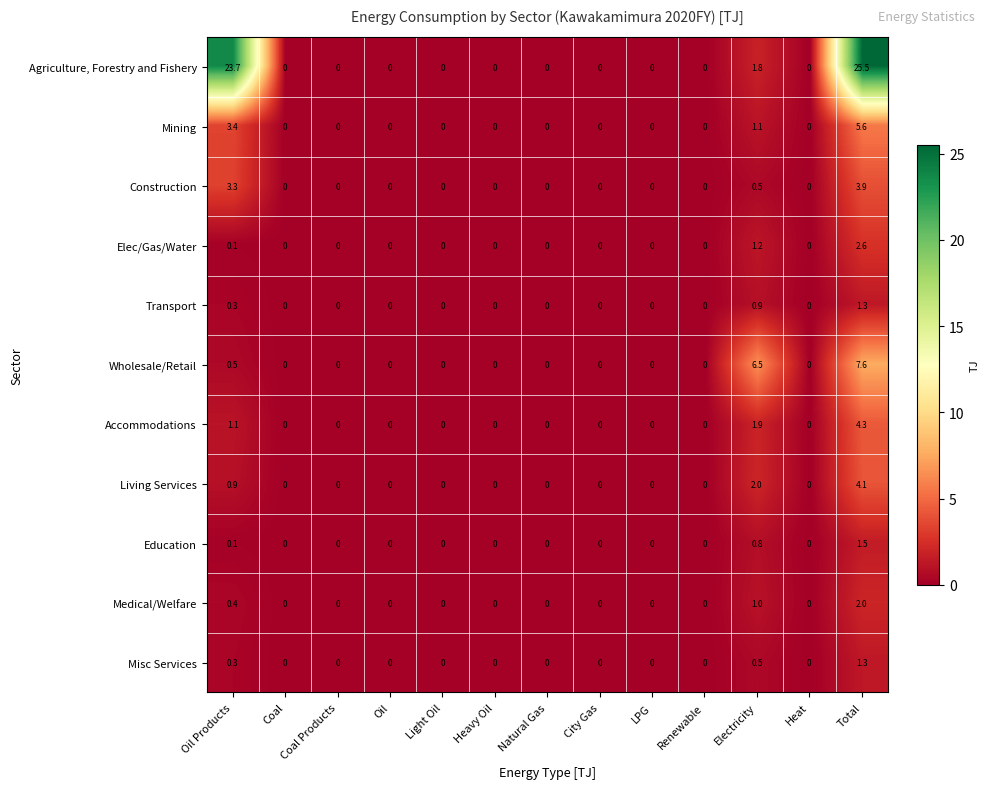

What is the difference between the maximum and second lowest values in the Wholesale/Retail series?

7.6